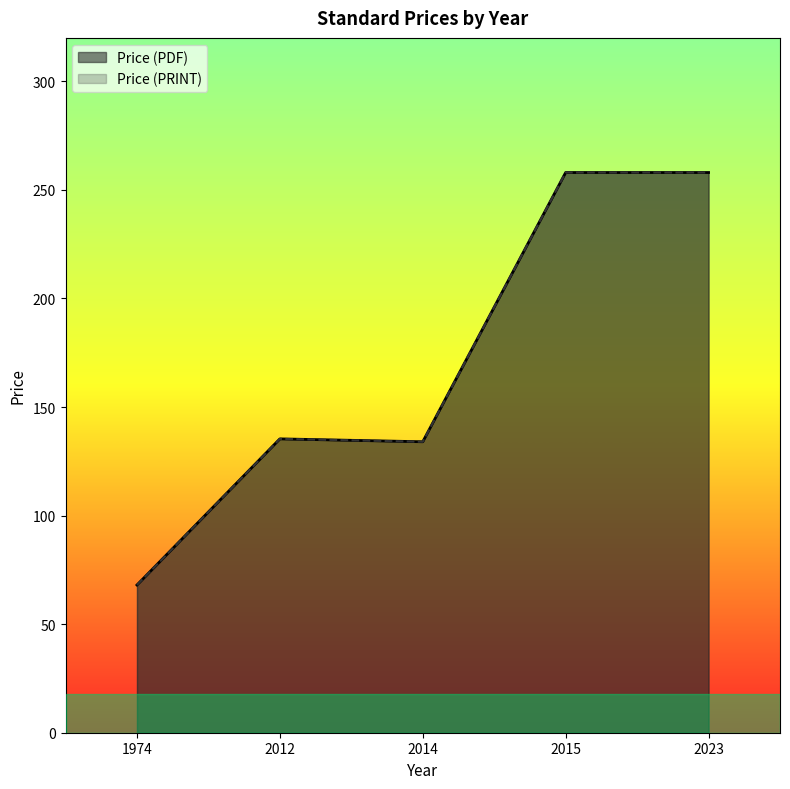

True or false: Price (PRINT) and Price (PDF) intersect in this chart.

False